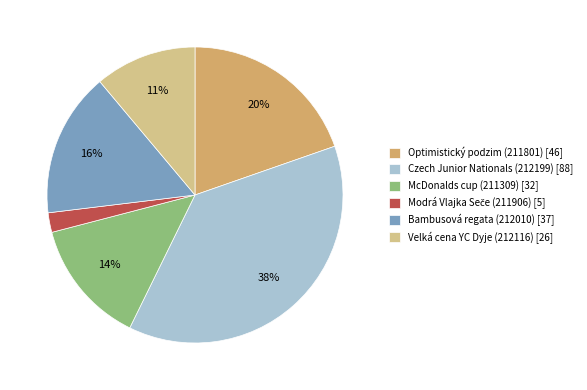

What is the largest slice in the pie chart?

Czech Junior Nationals (212199)